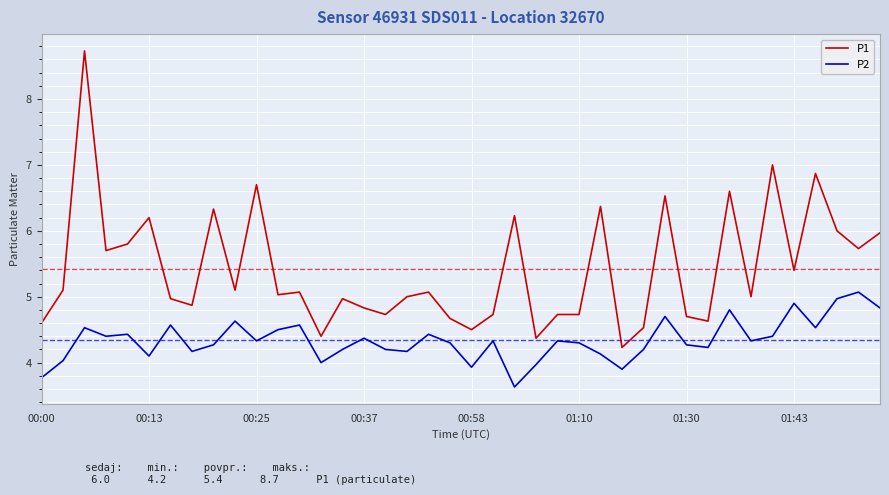

Reading left to right, what are all the values shown in this chart?

P1: 4.6	5.1	8.7	5.7	5.8	6.2	5.0	4.9	6.3	5.1	6.7	5.0	5.1	4.4	5.0	4.8	4.7	5.0	5.1	4.7	4.5	4.7	6.2	4.4	4.7	4.7	6.4	4.2	4.5	6.5	4.7	4.6	6.6	5.0	7.0	5.4	6.9	6.0	5.7	6.0
P2: 3.8	4.0	4.5	4.4	4.4	4.1	4.6	4.2	4.3	4.6	4.3	4.5	4.6	4.0	4.2	4.4	4.2	4.2	4.4	4.3	3.9	4.3	3.6	4.0	4.3	4.3	4.1	3.9	4.2	4.7	4.3	4.2	4.8	4.3	4.4	4.9	4.5	5.0	5.1	4.8